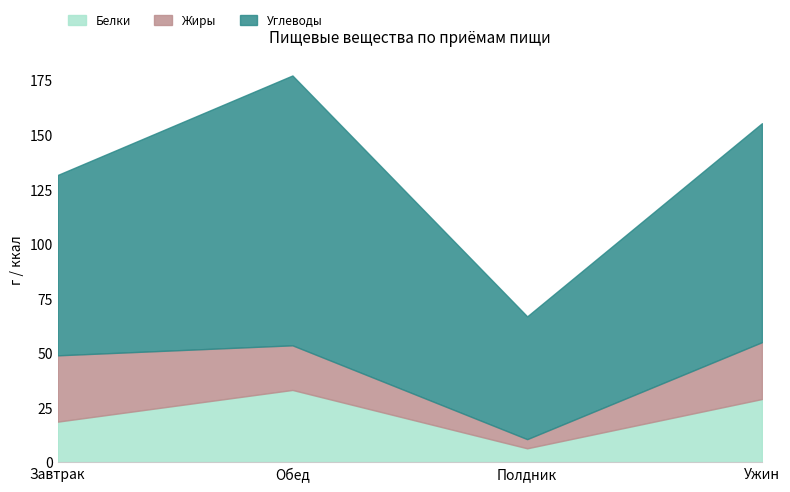

What are all the series names shown in the legend?

Белки, Жиры, Углеводы